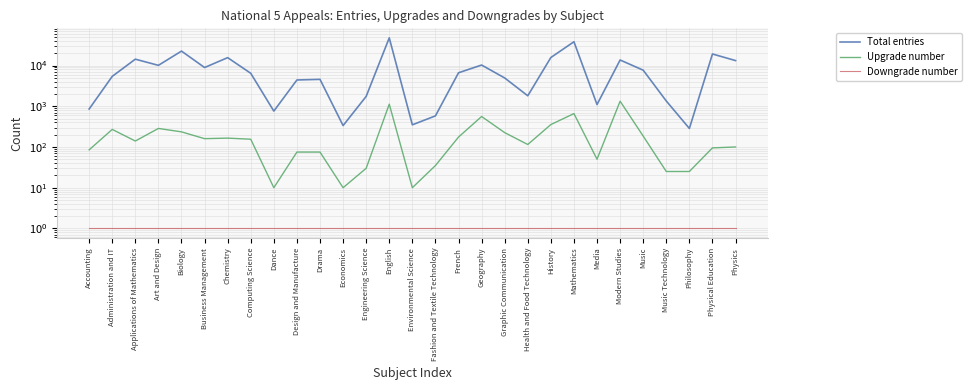

What is the highest value of the Downgrade number series?

1